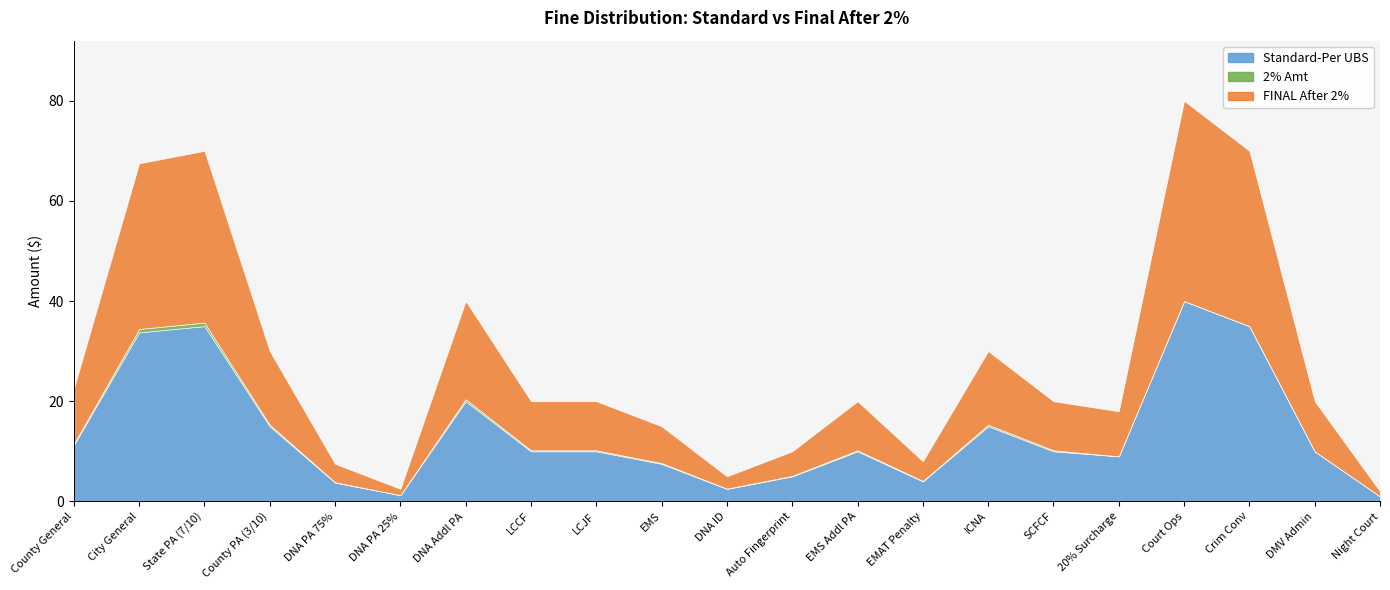

What is the sum of all FINAL After 2% values?

285.1